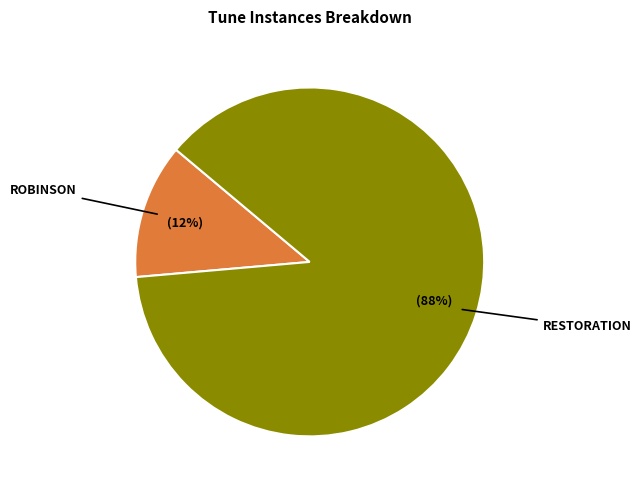

Is there any slice that represents more than half of the pie?

Yes